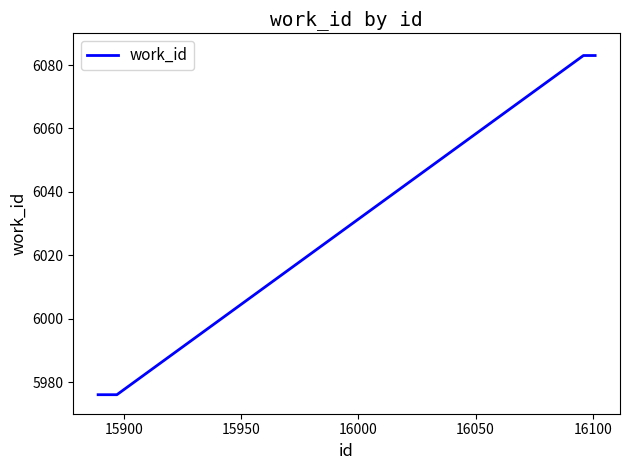

What is the greatest value displayed?

6083